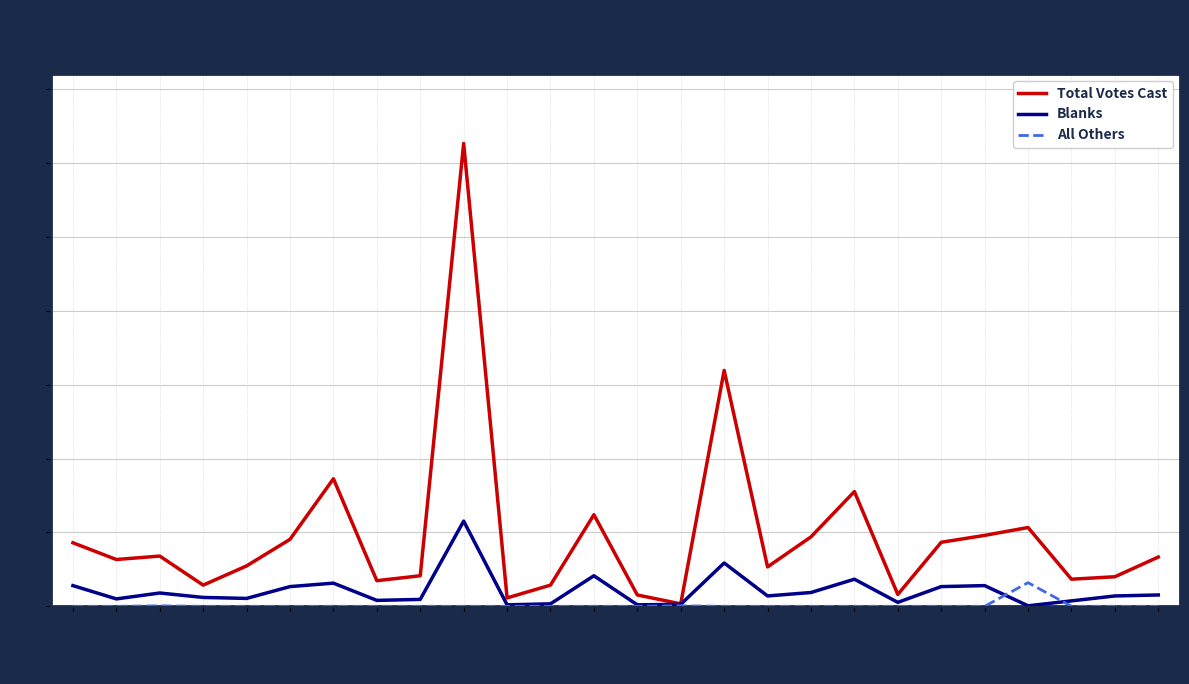

After their last crossing, which series has the higher values: All Others or Blanks?

Blanks